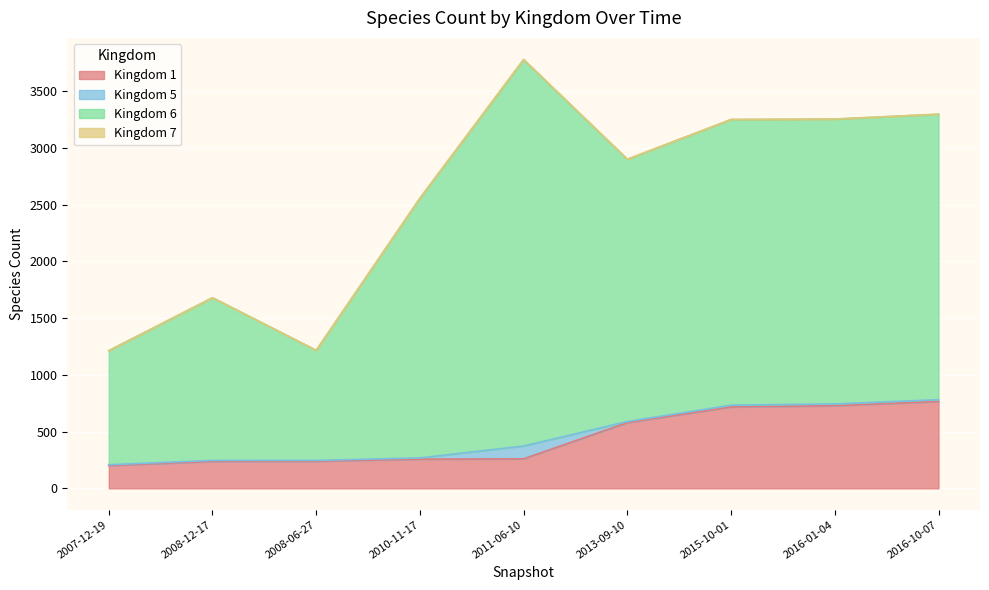

Which has a higher value, 2016-10-07 or 2008-06-27?

2016-10-07